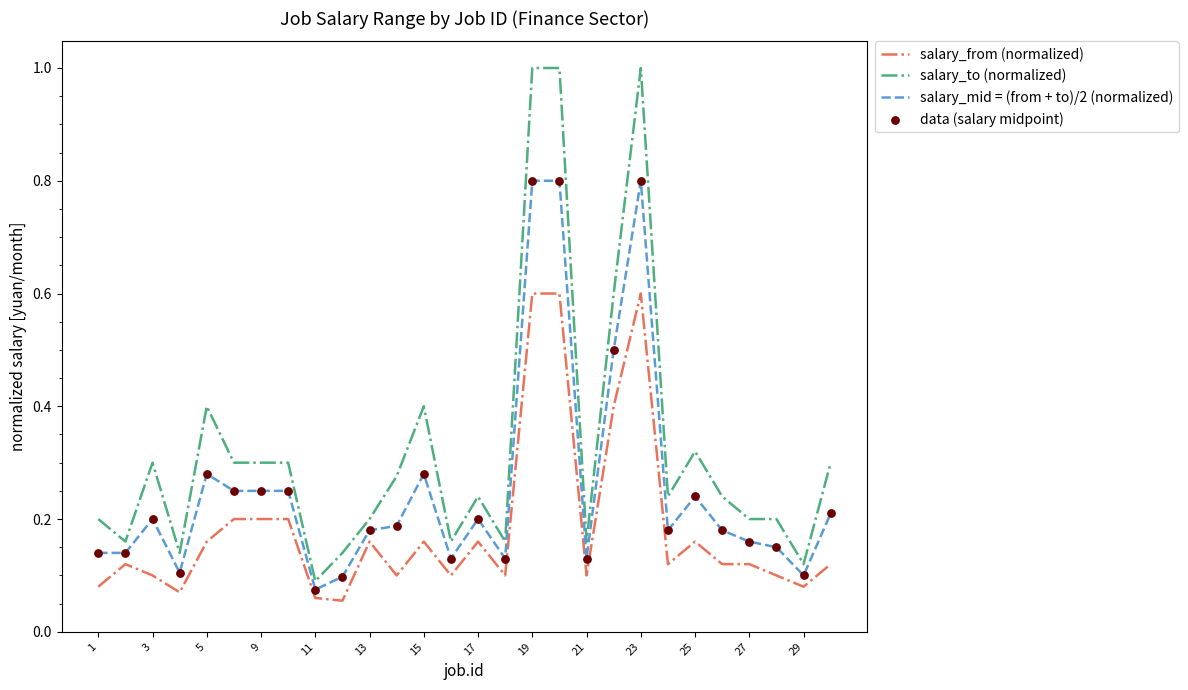

At how many categories does at least one series exceed 0?

28